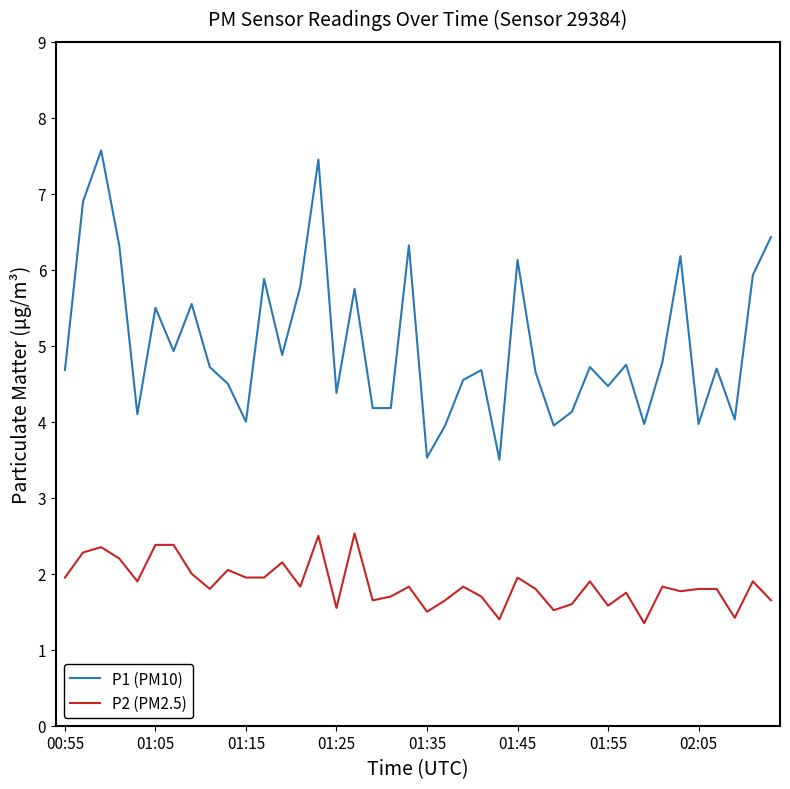

What is the difference between the second highest and second lowest values in the P1 (PM10) series?

3.9